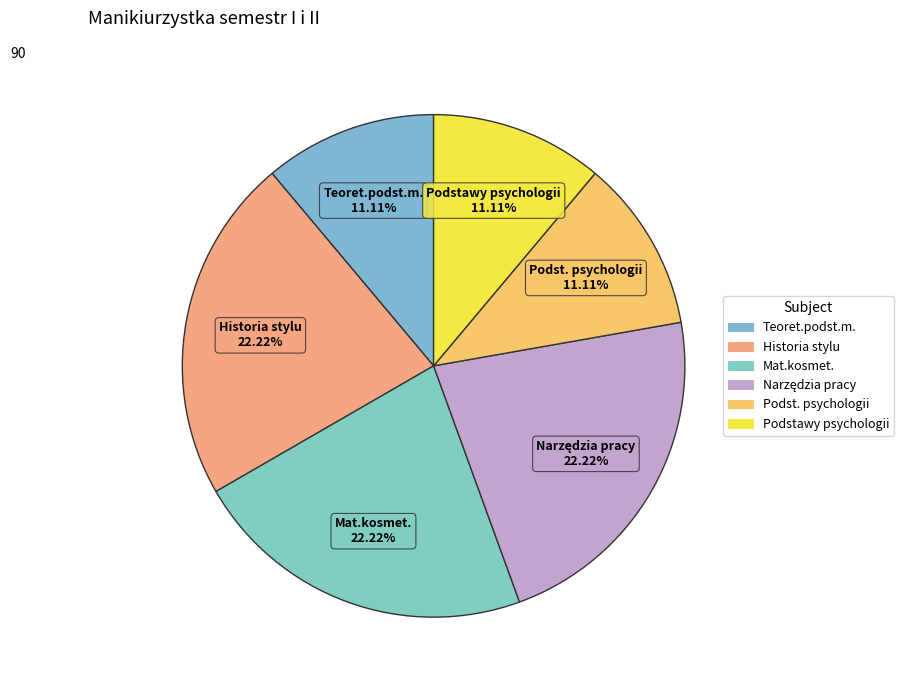

Combined, what portion of the pie is Teoret.podst.m. and Historia stylu?

33.3%